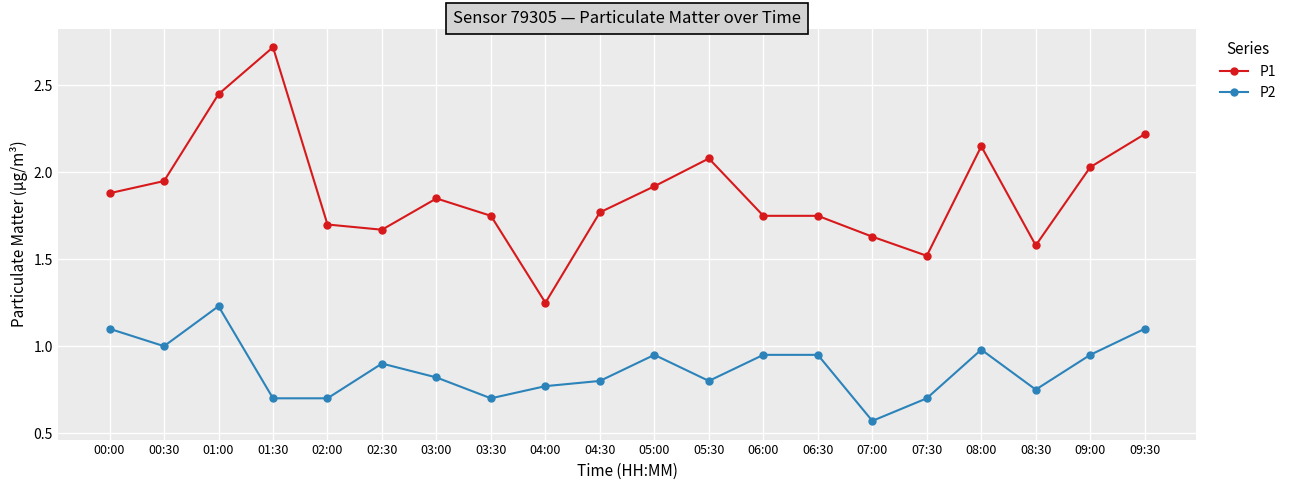

The value of P1 at 00:30 is 1.9. True or false?

True